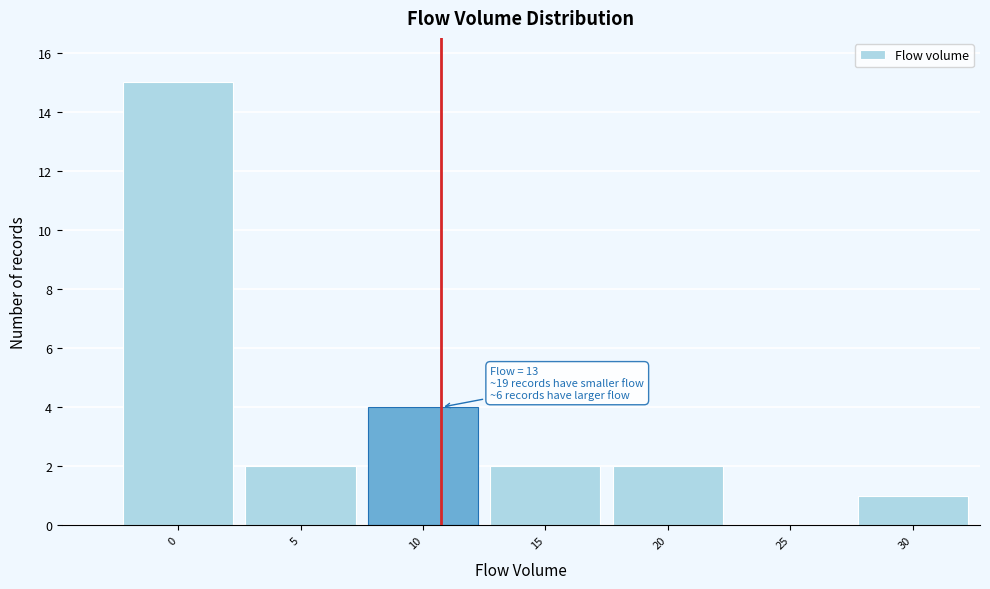

Reading left to right, extract all data points from this chart.

0=15	5=2	10=4	15=2	20=2	25=0	30=1